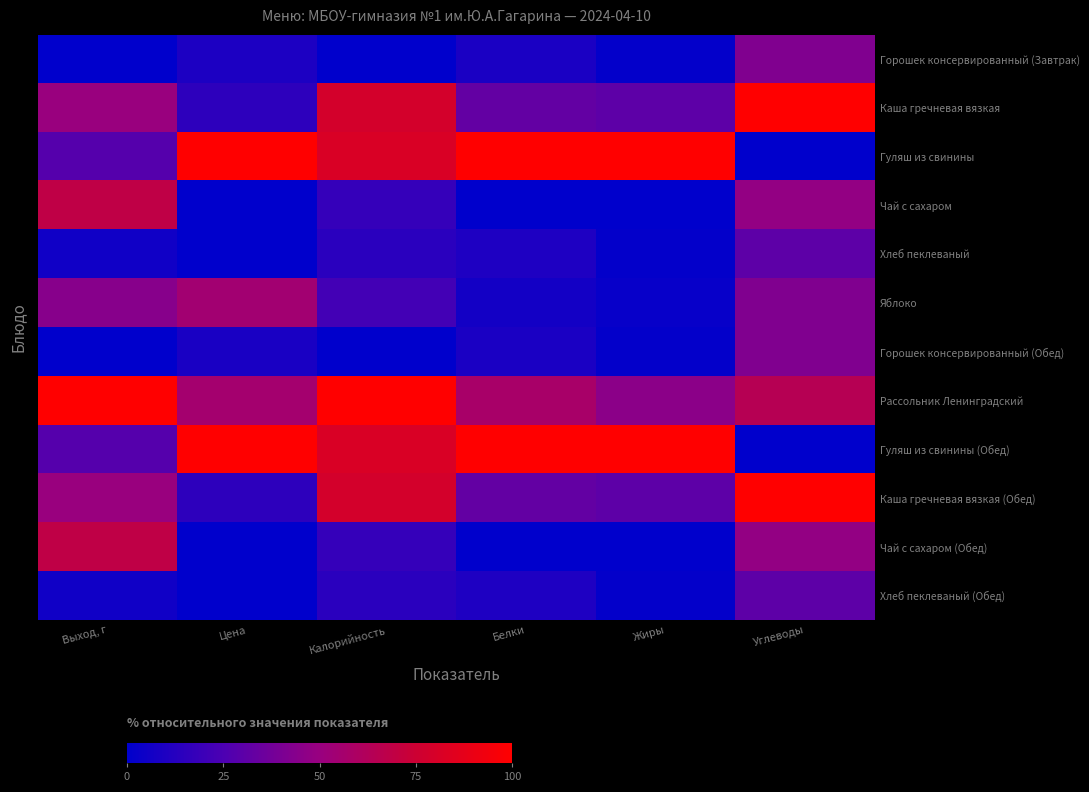

Reading left to right, transcribe all the data shown in this chart.

Горошек консервированный (Завтрак): Выход, г=0.0	Цена=9.7	Калорийность=0.0	Белки=8.9	Жиры=1.5	Углеводы=41.9
Каша гречневая вязкая: Выход, г=50.0	Цена=15.1	Калорийность=78.6	Белки=32.5	Жиры=30.8	Углеводы=100.0
Гуляш из свинины: Выход, г=27.8	Цена=100.0	Калорийность=81.4	Белки=100.0	Жиры=100.0	Углеводы=0.0
Чай с сахаром: Выход, г=68.5	Цена=0.0	Калорийность=18.0	Белки=0.0	Жиры=0.0	Углеводы=48.4
Хлеб пеклеваный: Выход, г=5.6	Цена=0.2	Калорийность=13.8	Белки=9.8	Жиры=1.5	Углеводы=30.7
Яблоко: Выход, г=44.4	Цена=54.3	Калорийность=21.9	Белки=6.3	Жиры=2.6	Углеводы=41.9
Горошек консервированный (Обед): Выход, г=0.0	Цена=8.6	Калорийность=0.0	Белки=8.9	Жиры=1.5	Углеводы=41.9
Рассольник Ленинградский: Выход, г=100.0	Цена=55.5	Калорийность=100.0	Белки=57.8	Жиры=45.4	Углеводы=64.3
Гуляш из свинины (Обед): Выход, г=27.8	Цена=100.0	Калорийность=81.4	Белки=100.0	Жиры=100.0	Углеводы=0.0
Каша гречневая вязкая (Обед): Выход, г=50.0	Цена=15.1	Калорийность=78.6	Белки=32.5	Жиры=30.8	Углеводы=100.0
Чай с сахаром (Обед): Выход, г=68.5	Цена=0.0	Калорийность=18.0	Белки=0.0	Жиры=0.0	Углеводы=48.4
Хлеб пеклеваный (Обед): Выход, г=5.6	Цена=0.2	Калорийность=13.8	Белки=9.8	Жиры=1.5	Углеводы=30.7